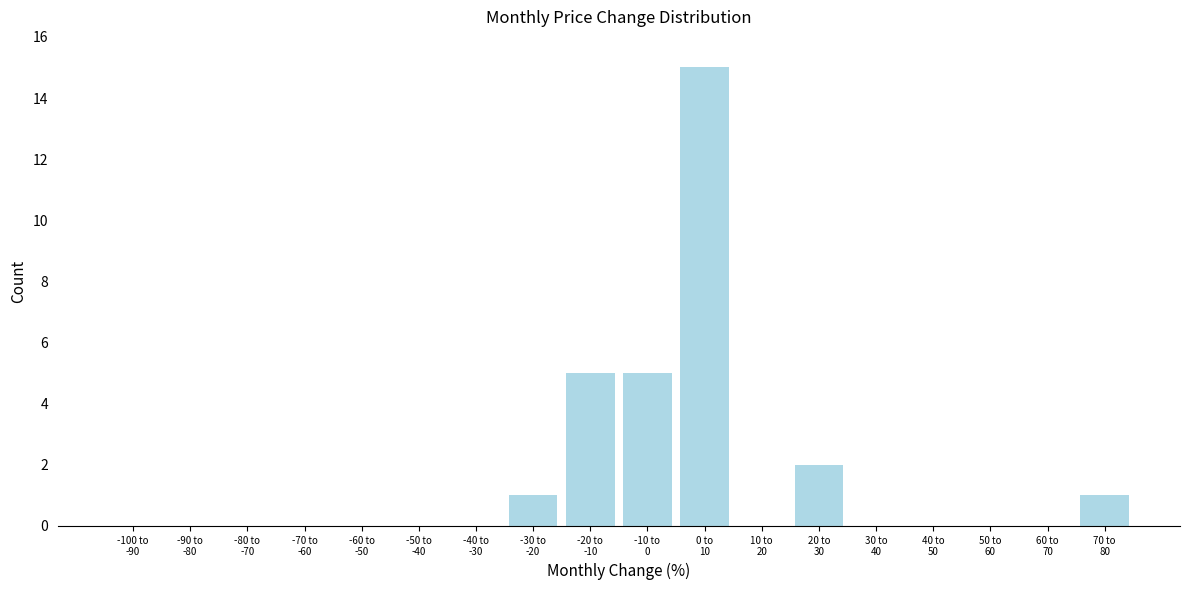

What is the maximum value shown in the chart?

15